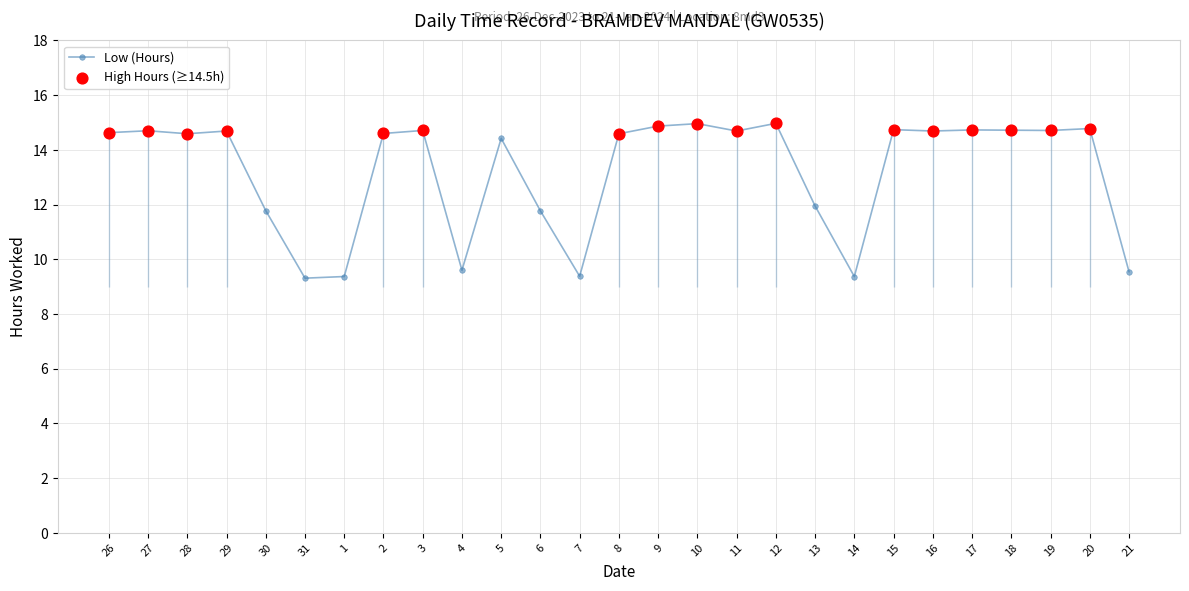

Between 21 and 3, which is larger?

3